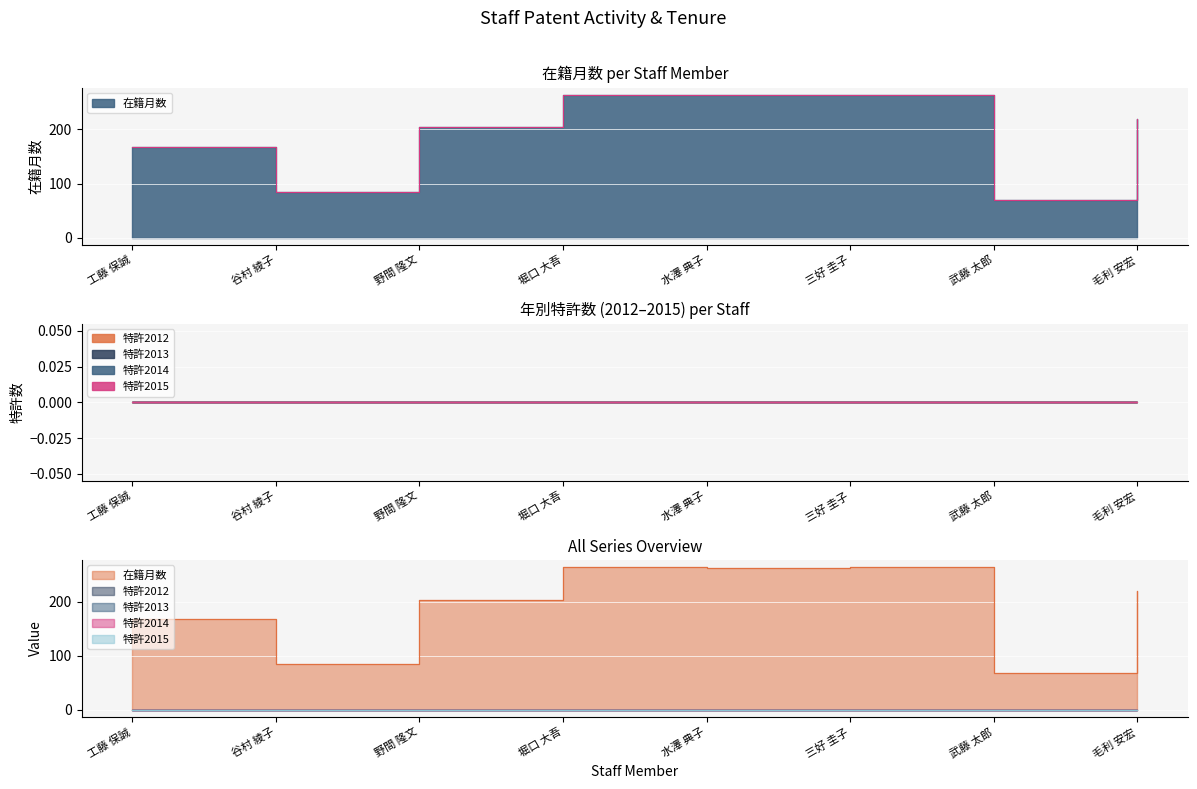

Rank the series at 堀口 大吾 from highest to lowest value.

在籍月数, 特許2012, 特許2013, 特許2014, 特許2015